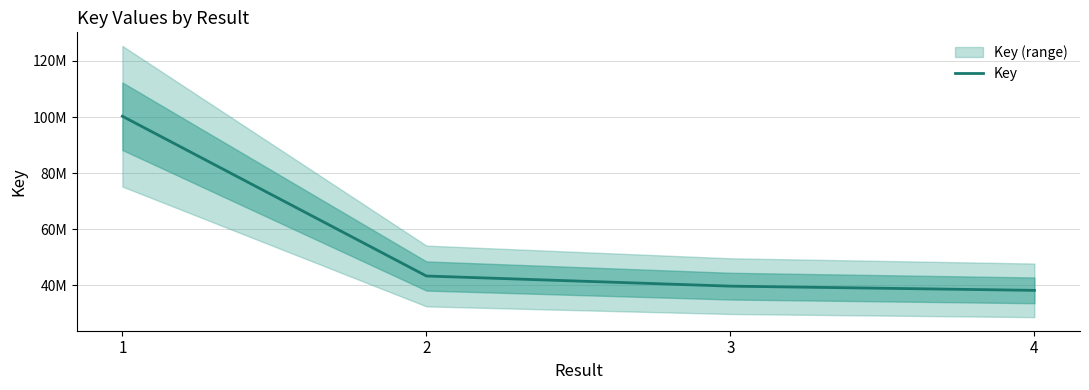

Does the chart have visible grid lines?

Yes